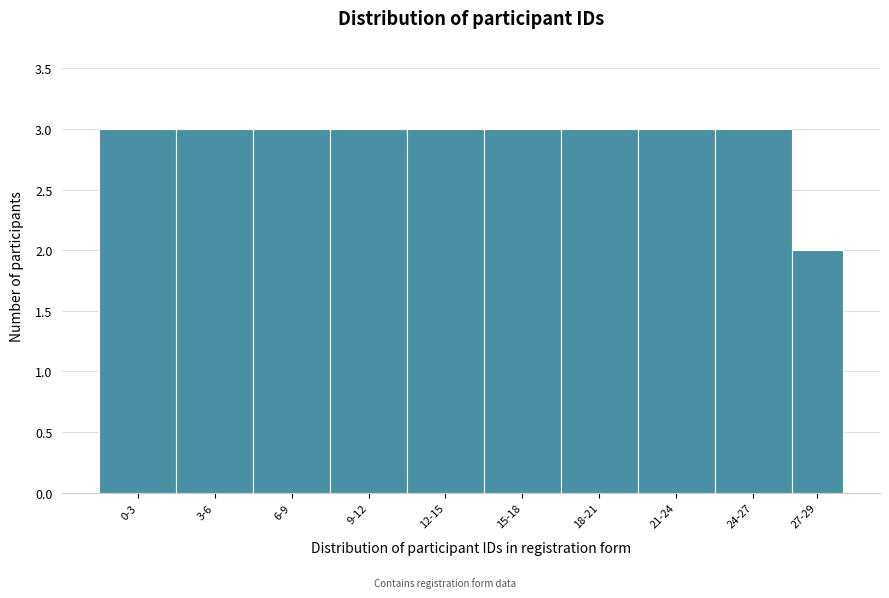

Reading left to right, list all the values displayed in this chart.

3	3	3	3	3	3	3	3	3	2